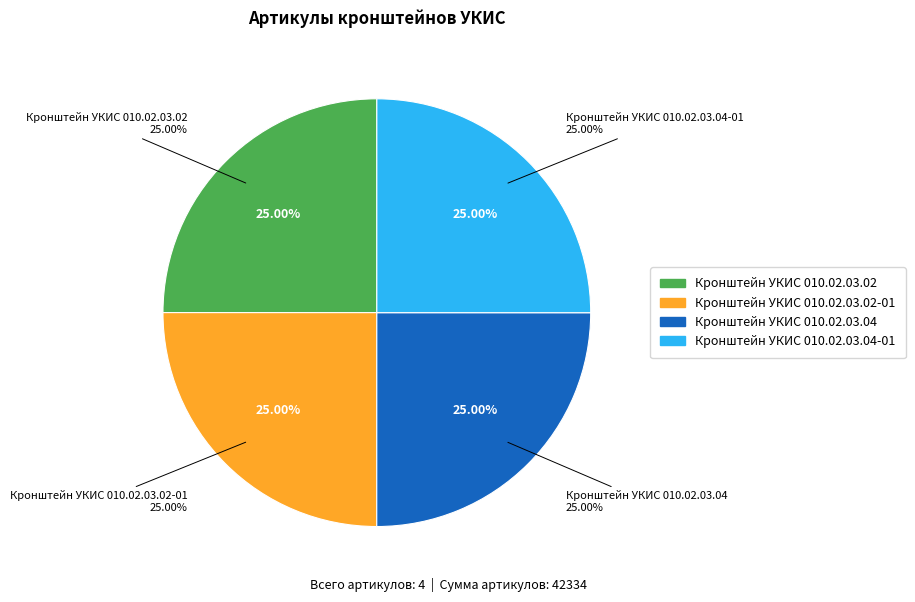

Is it true that Кронштейн УКИС 010.02.03.02-01 is 25% of the pie?

True